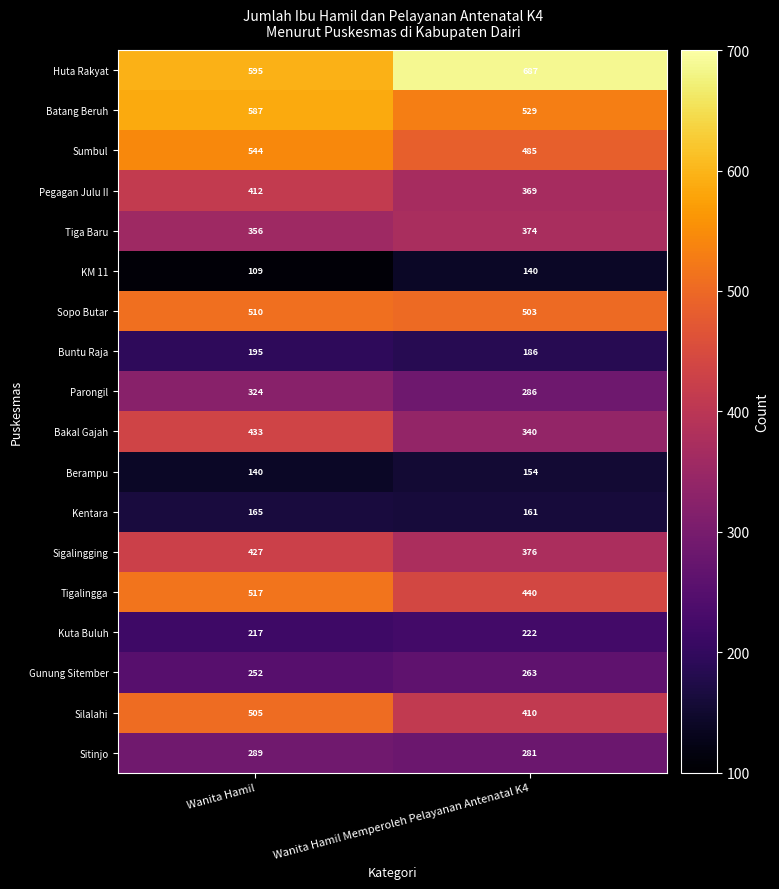

What is the sum of all Sopo Butar values?

1013